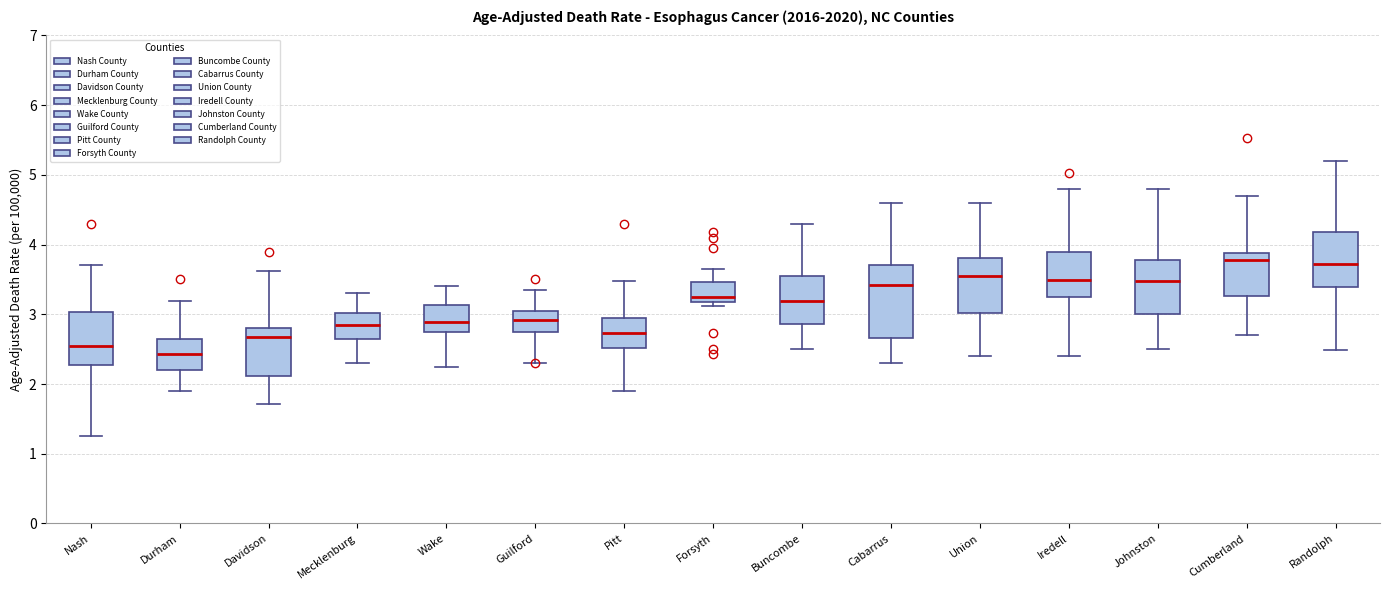

Reading left to right, transcribe this box plot: for each box, give where its median line is, the range the box spans, and where its two whiskers end, as read against the y-axis. The values are not printed on the chart, so give them approximately, as read against the axis.

Nash: median 2.6, box 2.3 to 3.0, whiskers 1.3 to 3.7
Durham: median 2.4, box 2.2 to 2.6, whiskers 1.9 to 3.2
Davidson: median 2.7, box 2.1 to 2.8, whiskers 1.7 to 3.6
Mecklenburg: median 2.8, box 2.6 to 3.0, whiskers 2.3 to 3.3
Wake: median 2.9, box 2.7 to 3.1, whiskers 2.2 to 3.4
Guilford: median 2.9, box 2.7 to 3.0, whiskers 2.3 to 3.3
Pitt: median 2.7, box 2.5 to 2.9, whiskers 1.9 to 3.5
Forsyth: median 3.2 (just above the box's lower edge), box 3.2 to 3.5, whiskers 3.1 to 3.7
Buncombe: median 3.2, box 2.9 to 3.6, whiskers 2.5 to 4.3
Cabarrus: median 3.4, box 2.7 to 3.7, whiskers 2.3 to 4.6
Union: median 3.5, box 3.0 to 3.8, whiskers 2.4 to 4.6
Iredell: median 3.5, box 3.2 to 3.9, whiskers 2.4 to 4.8
Johnston: median 3.5, box 3.0 to 3.8, whiskers 2.5 to 4.8
Cumberland: median 3.8, box 3.3 to 3.9, whiskers 2.7 to 4.7
Randolph: median 3.7, box 3.4 to 4.2, whiskers 2.5 to 5.2